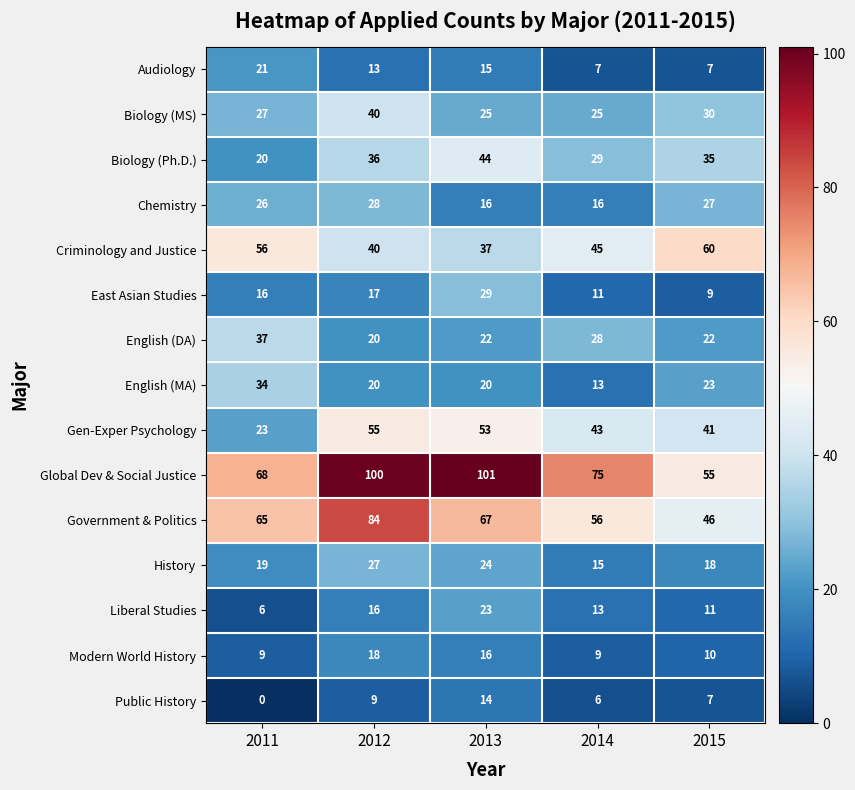

What is the total value across all series at 2015?

401